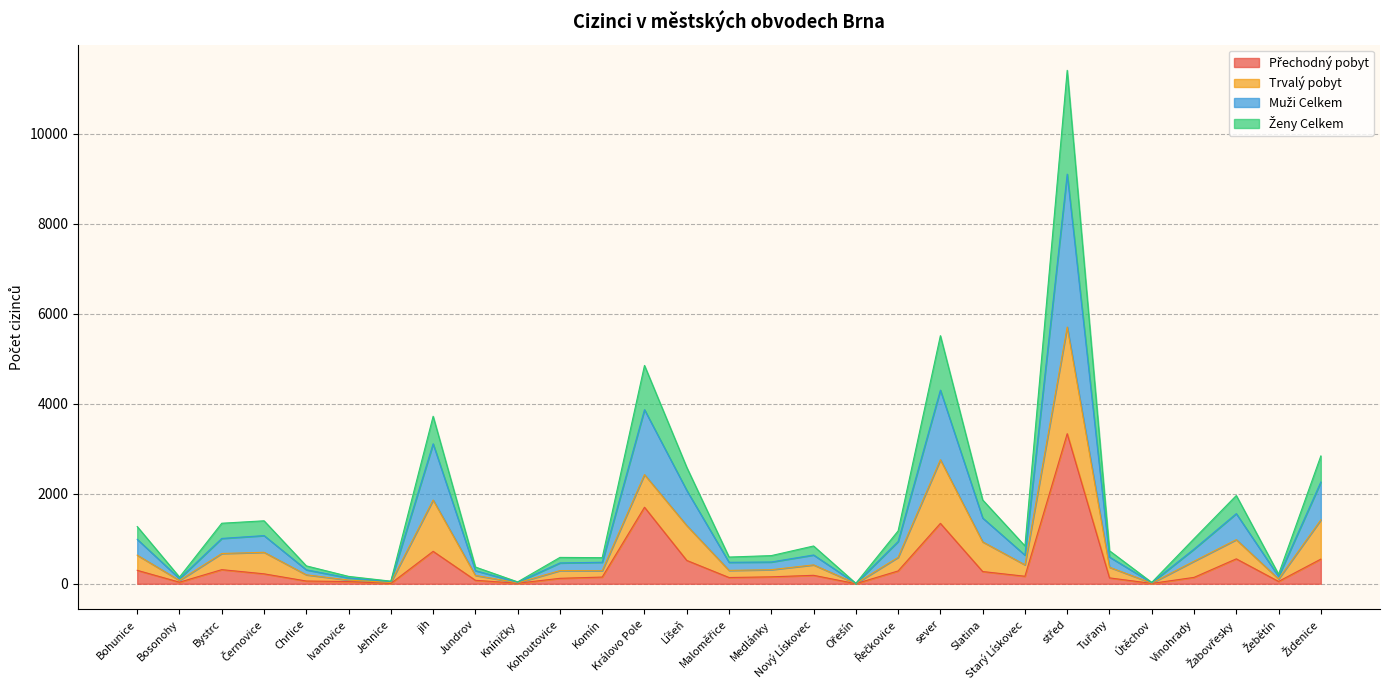

What is the total value across all series at sever?

5516